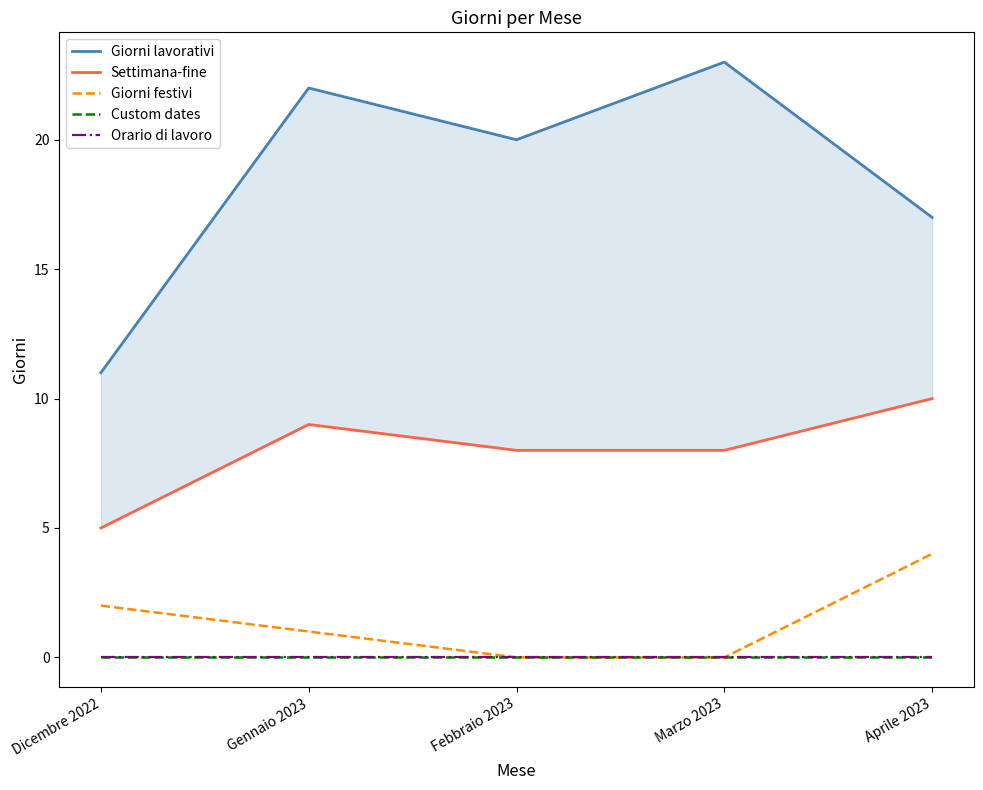

What is the difference between the Settimana-fine values at Marzo 2023 and Gennaio 2023?

1